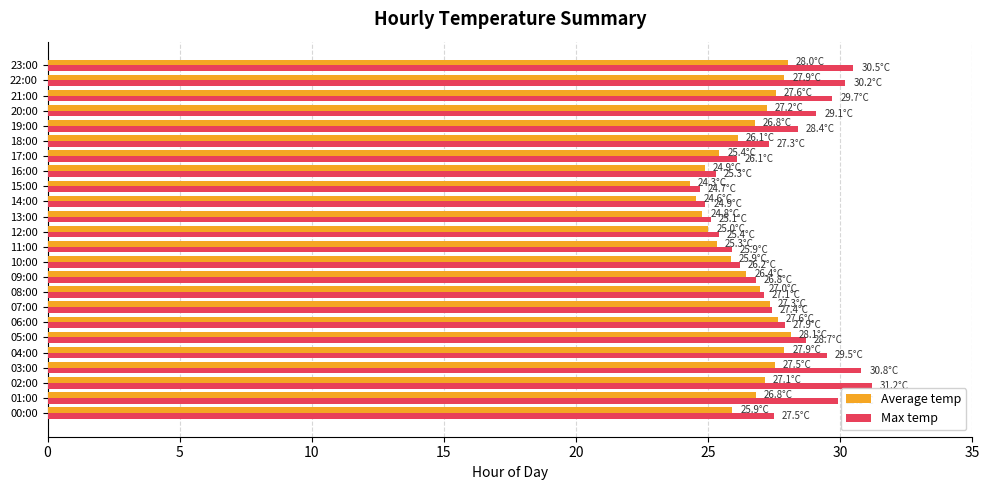

Which series has the largest total across all categories?

Max temp